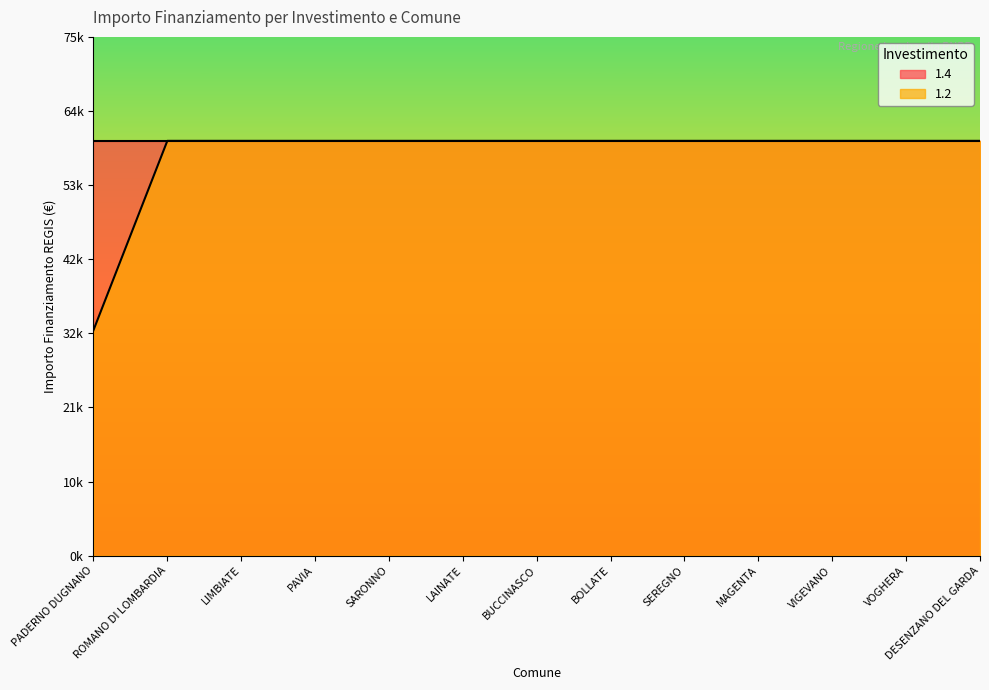

What is the minimum value shown in the chart?

32589